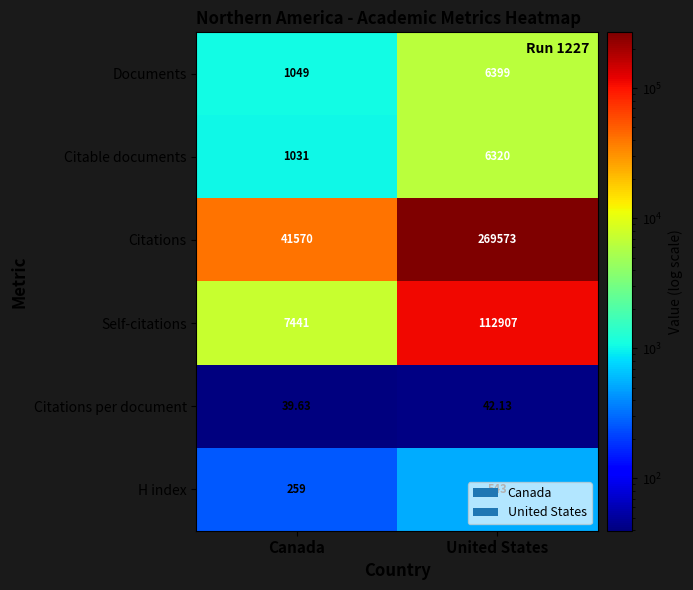

Which series has the widest spread of values?

Citations